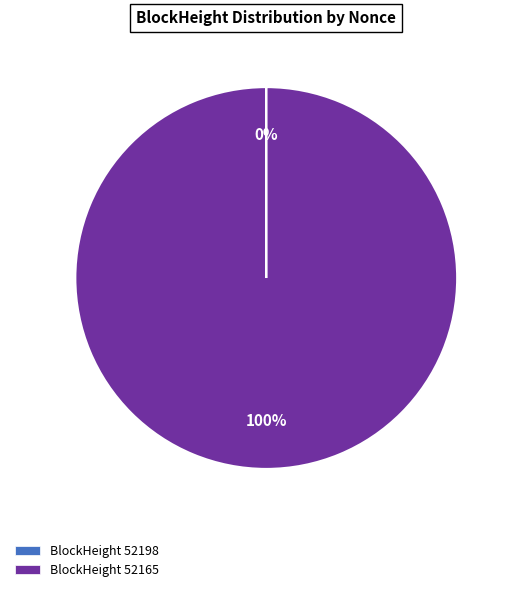

The BlockHeight 52165 slice represents 87% of the pie. True or false?

False